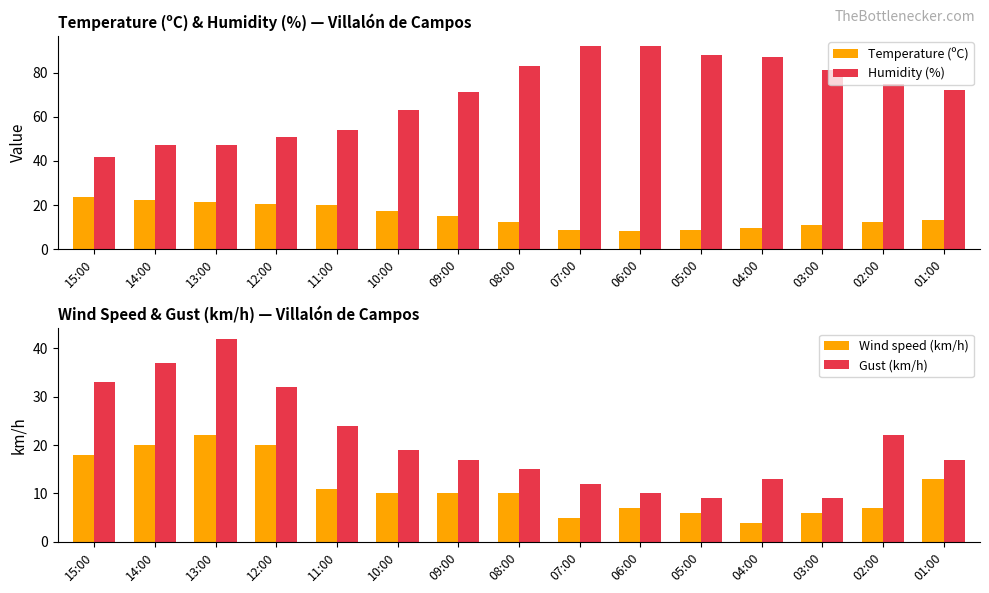

What are all the series names shown in the legend?

Temperature (ºC), Humidity (%), Wind speed (km/h), Gust (km/h)